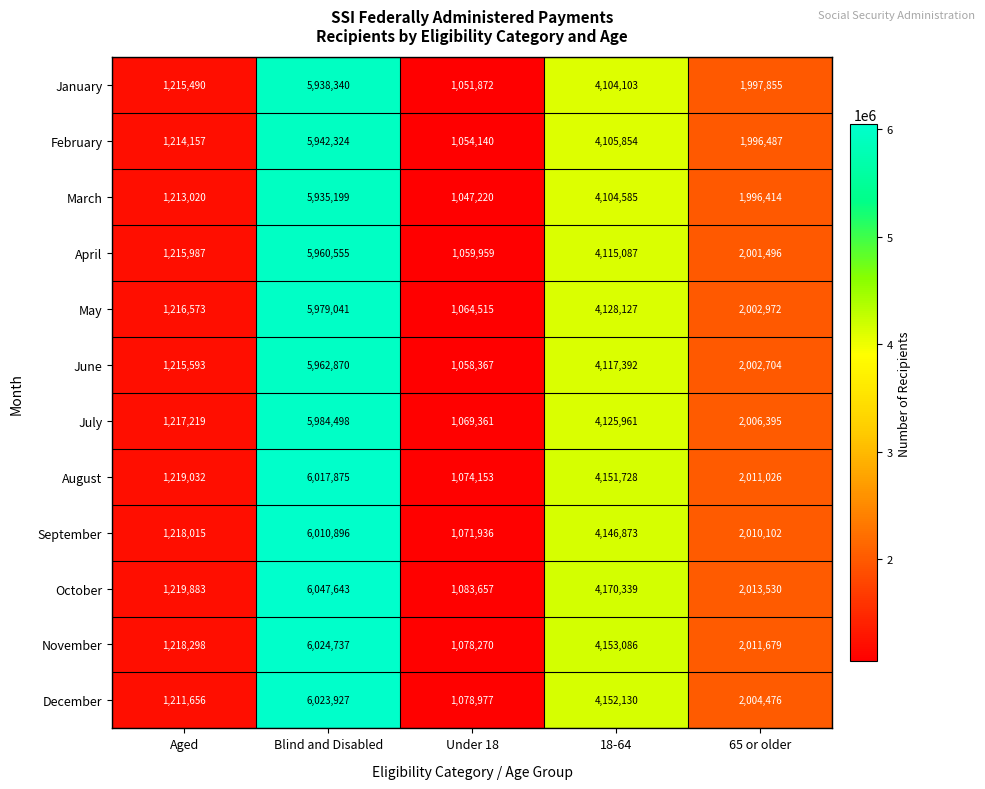

Which series has the largest total across all categories?

October